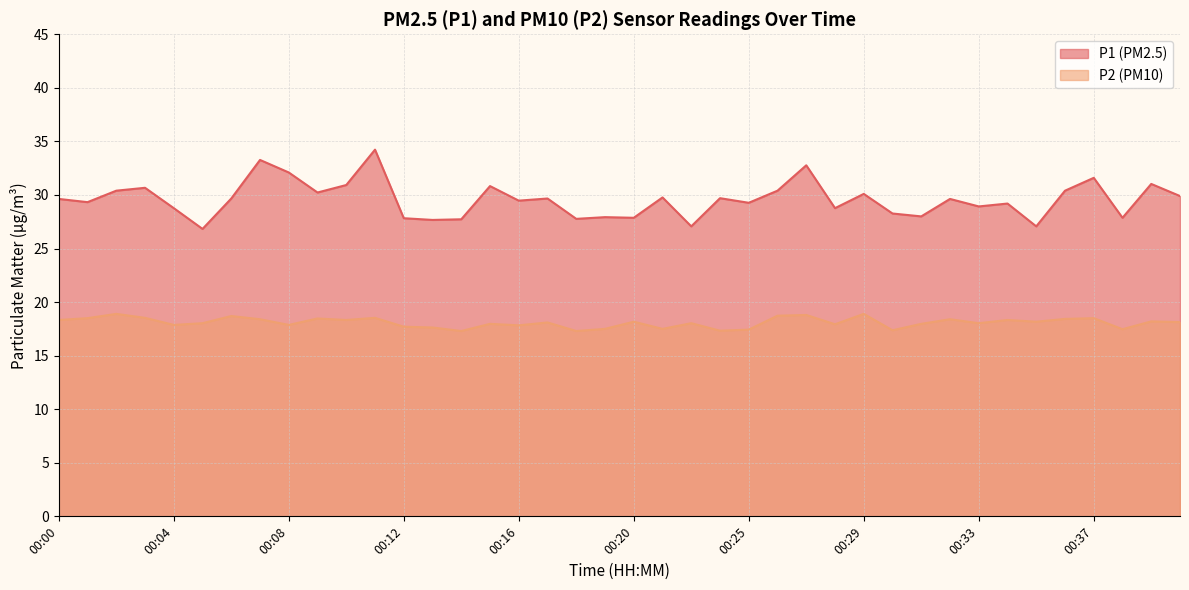

The value of P2 at 00:09 is 27.0. True or false?

False